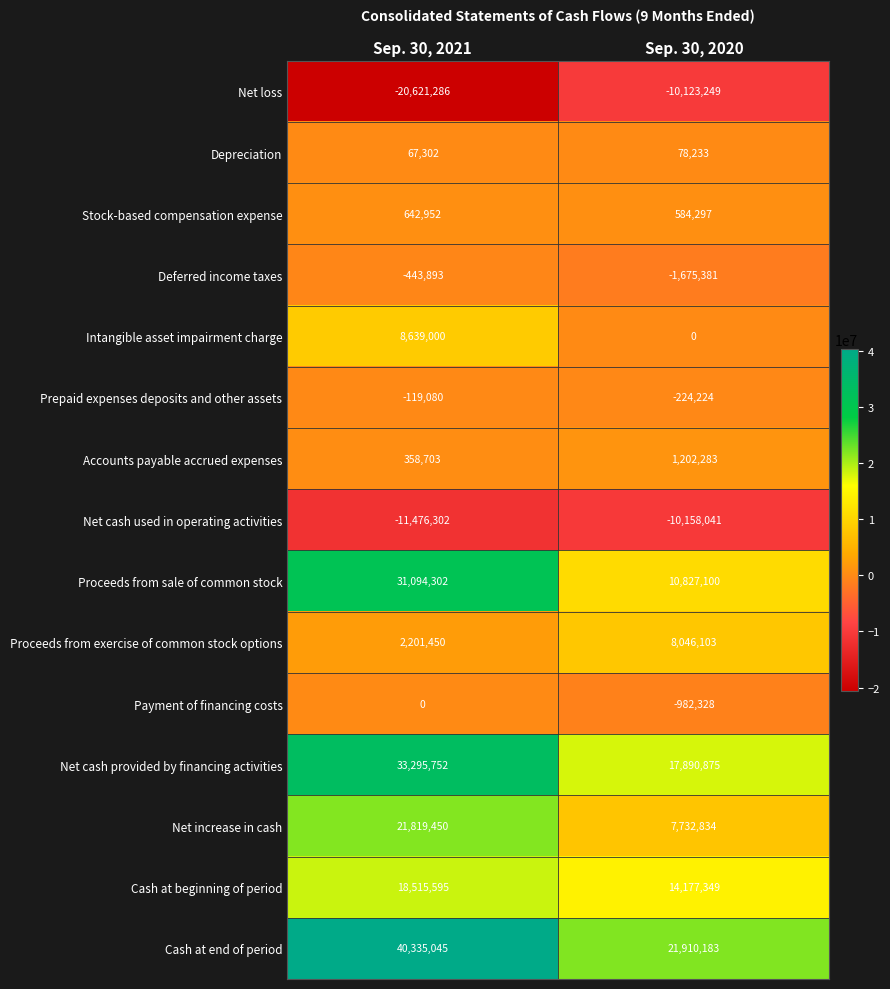

What is the sum of the Deferred income taxes values at Sep. 30, 2020 and Sep. 30, 2021?

-2119274